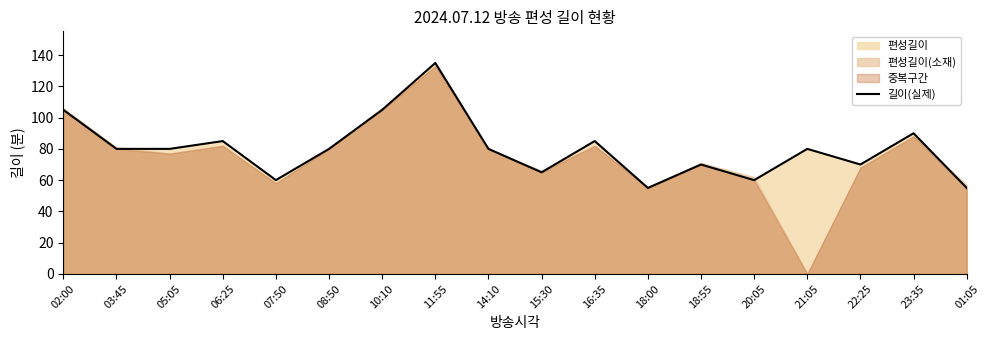

Read the value at 02:00, to the nearest 10.

100